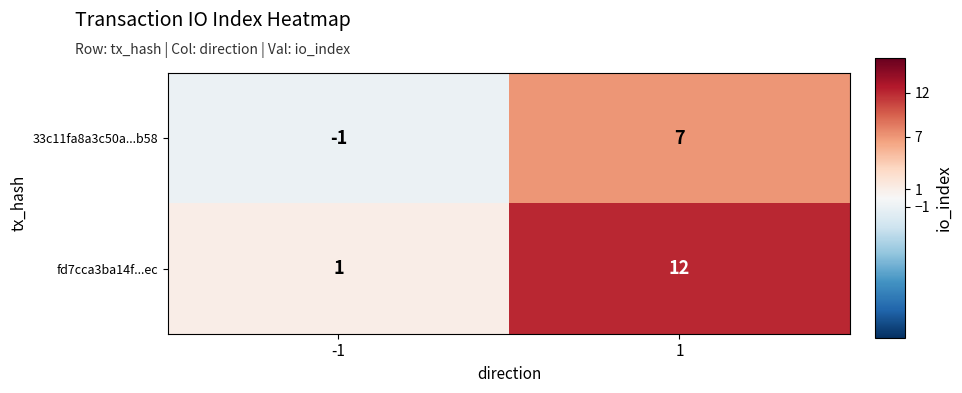

What is the maximum value shown in the chart?

12